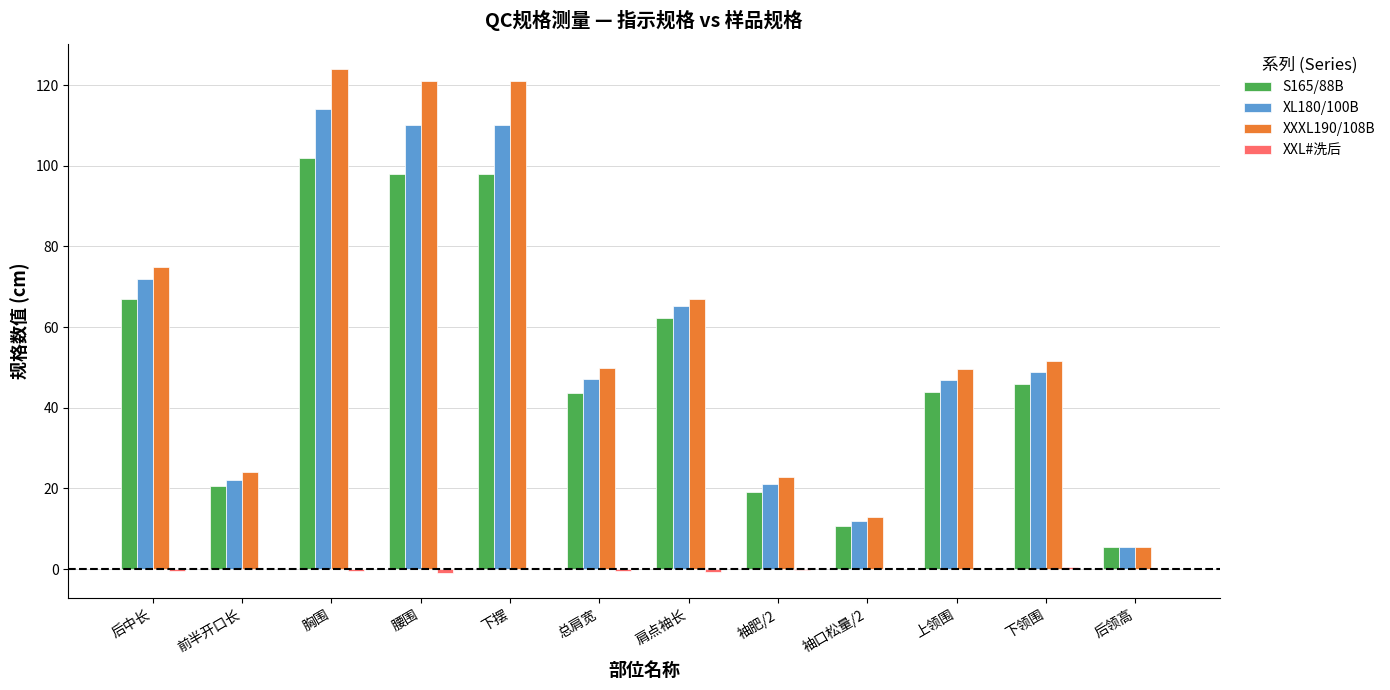

The XL180/100B series shows 5.5 at 后领高. True or false?

True